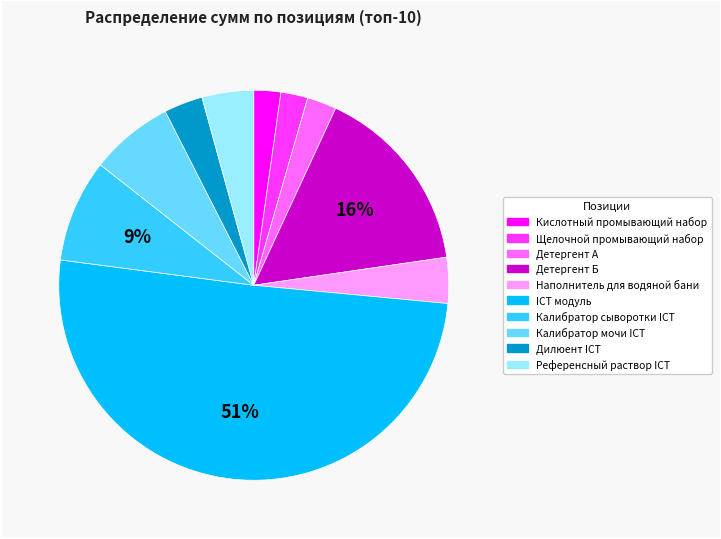

What is the majority slice?

ICT модуль